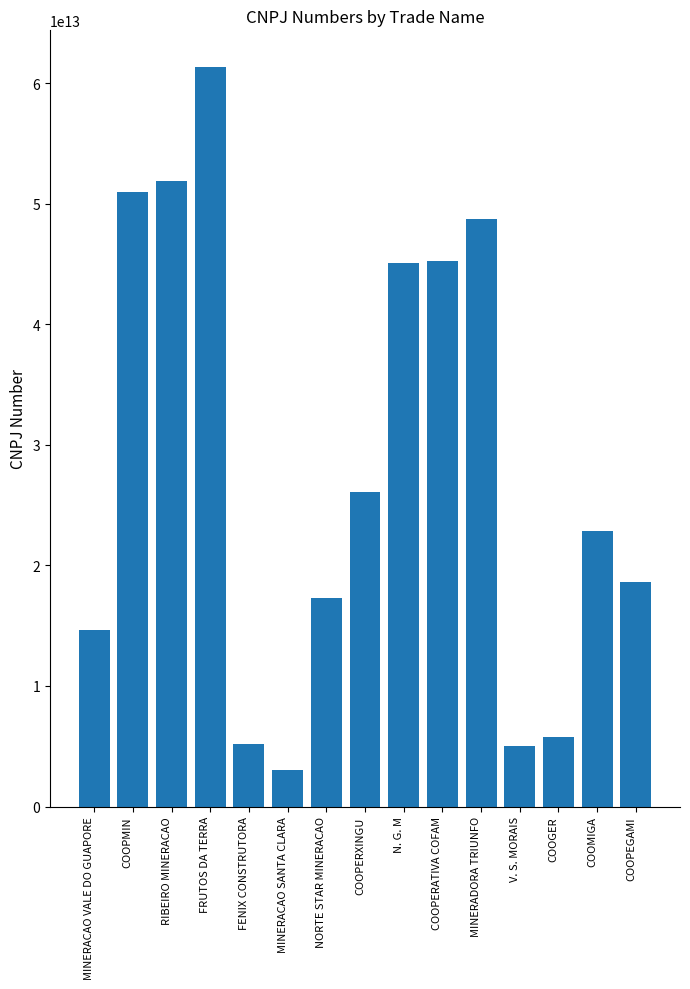

At which label does the data first exceed 22825491000142?

COOPMIN